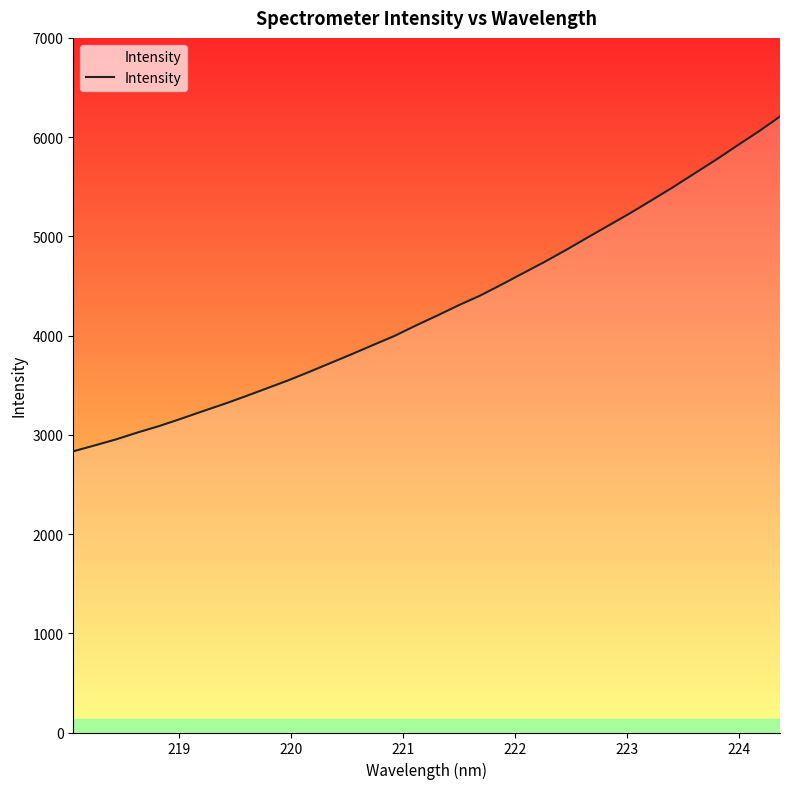

What is the greatest value displayed?

6207.6